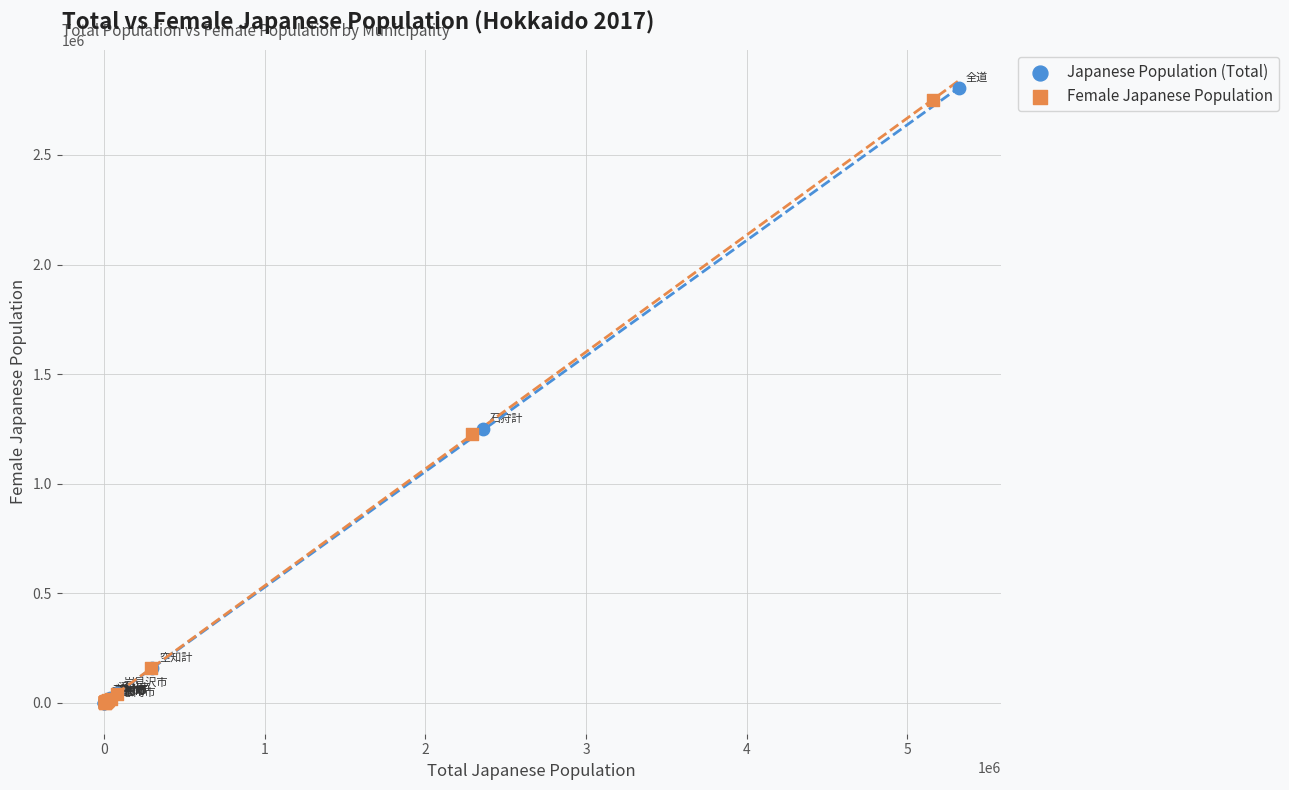

Which series reaches the maximum Y coordinate?

Japanese Population (Total)